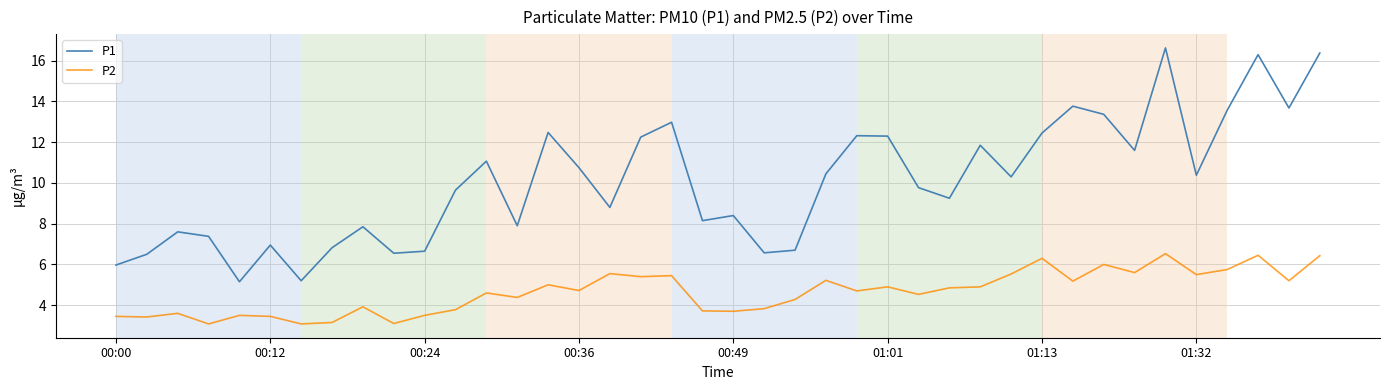

Which series has the largest total across all categories?

P1